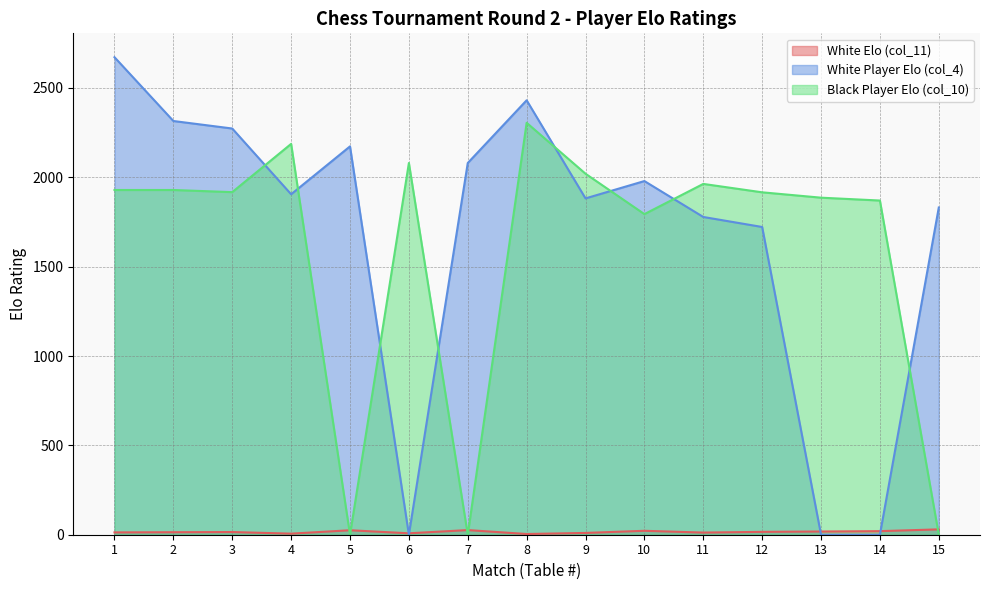

Rank the series at 12 from lowest to highest value.

White Elo (col_11), White Player Elo (col_4), Black Player Elo (col_10)